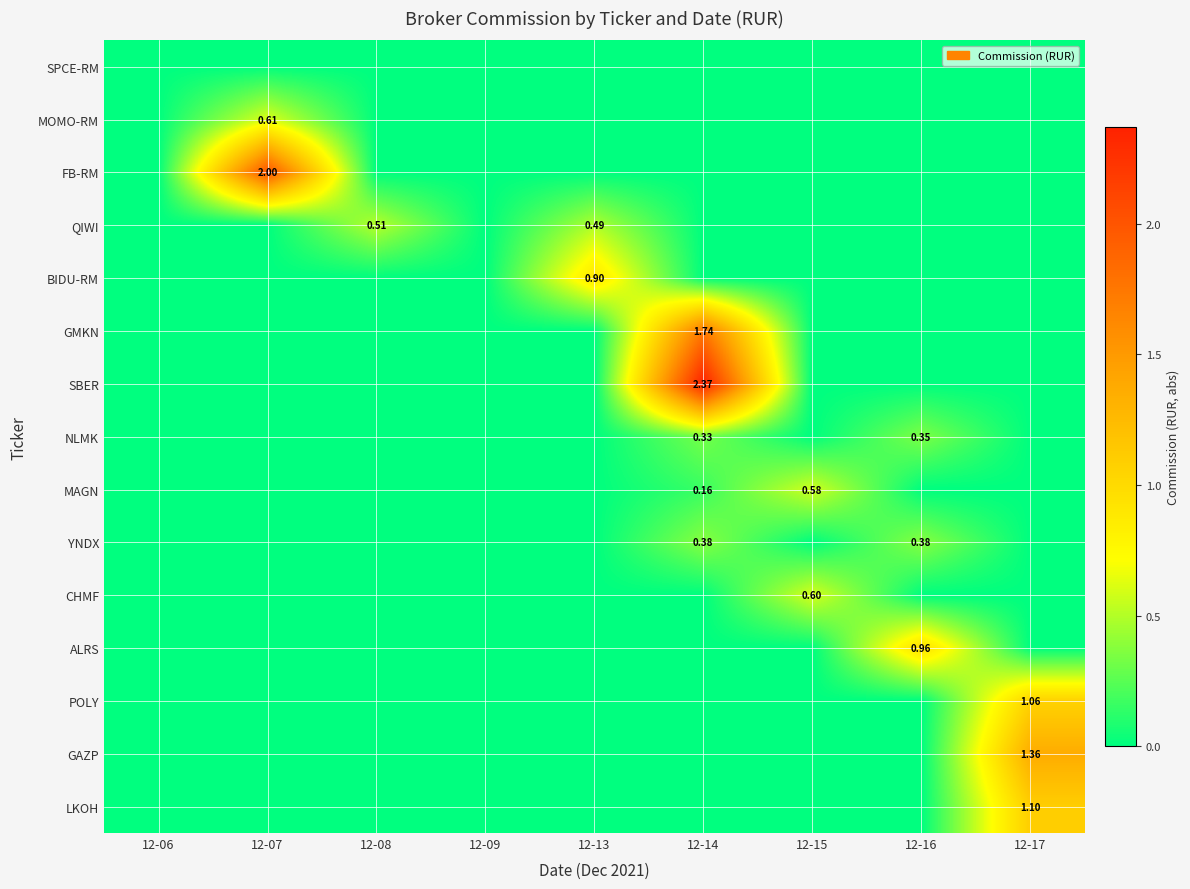

At which category is the sum across all series the highest?

12-14